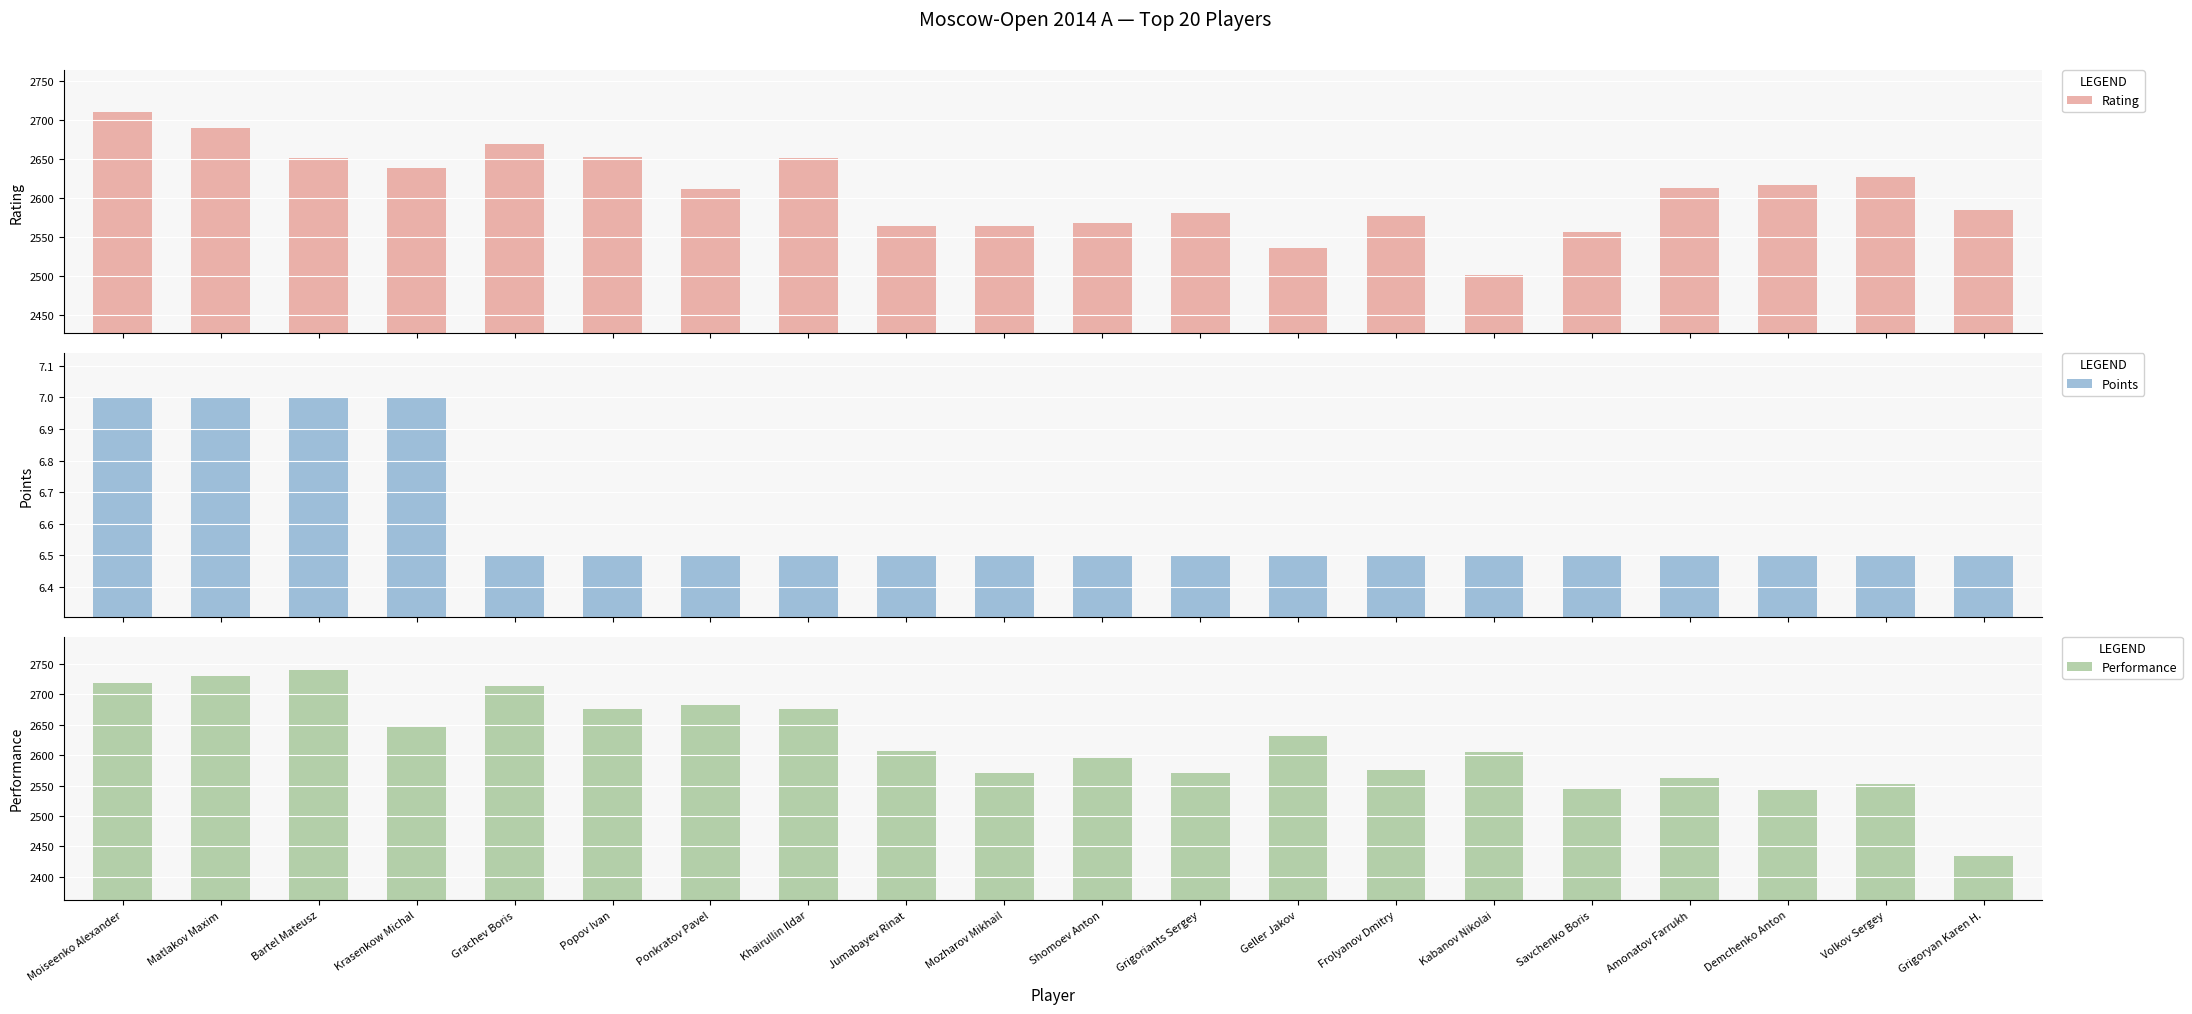

What value does the Rating series have at Amonatov Farrukh?

2613.0